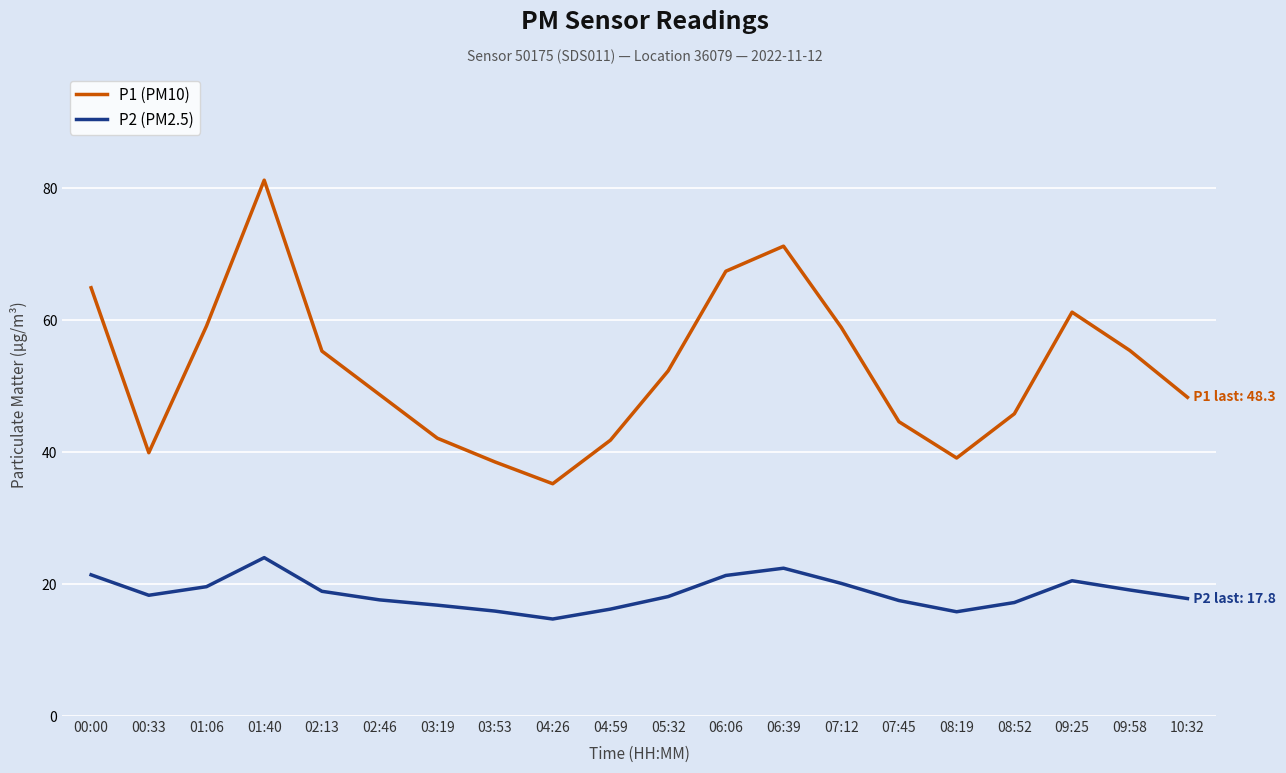

What is the spread (max minus min) of values at 05:32?

34.2